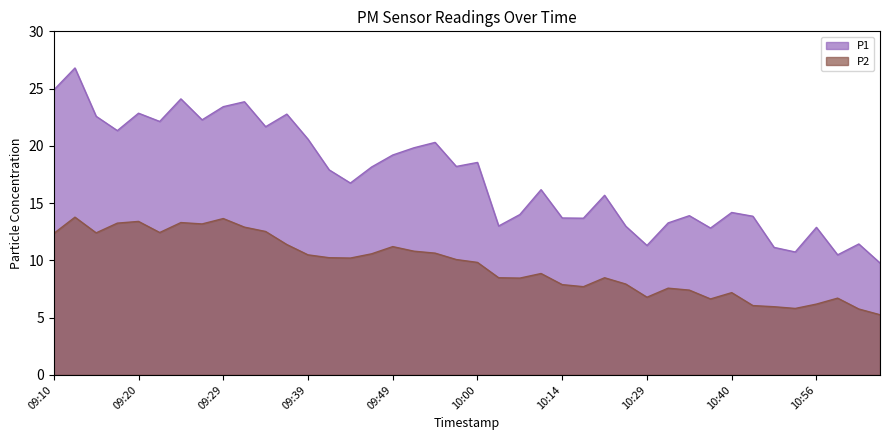

List the labels in order of P1 value, smallest first.

11:03, 10:58, 10:50, 10:47, 10:29, 11:01, 10:37, 10:56, 10:27, 10:05, 10:32, 10:19, 10:14, 10:45, 10:35, 10:08, 10:40, 10:24, 10:11, 09:44, 09:41, 09:47, 09:57, 10:00, 09:49, 09:52, 09:54, 09:39, 09:17, 09:34, 09:22, 09:27, 09:15, 09:37, 09:20, 09:29, 09:32, 09:24, 09:10, 09:12